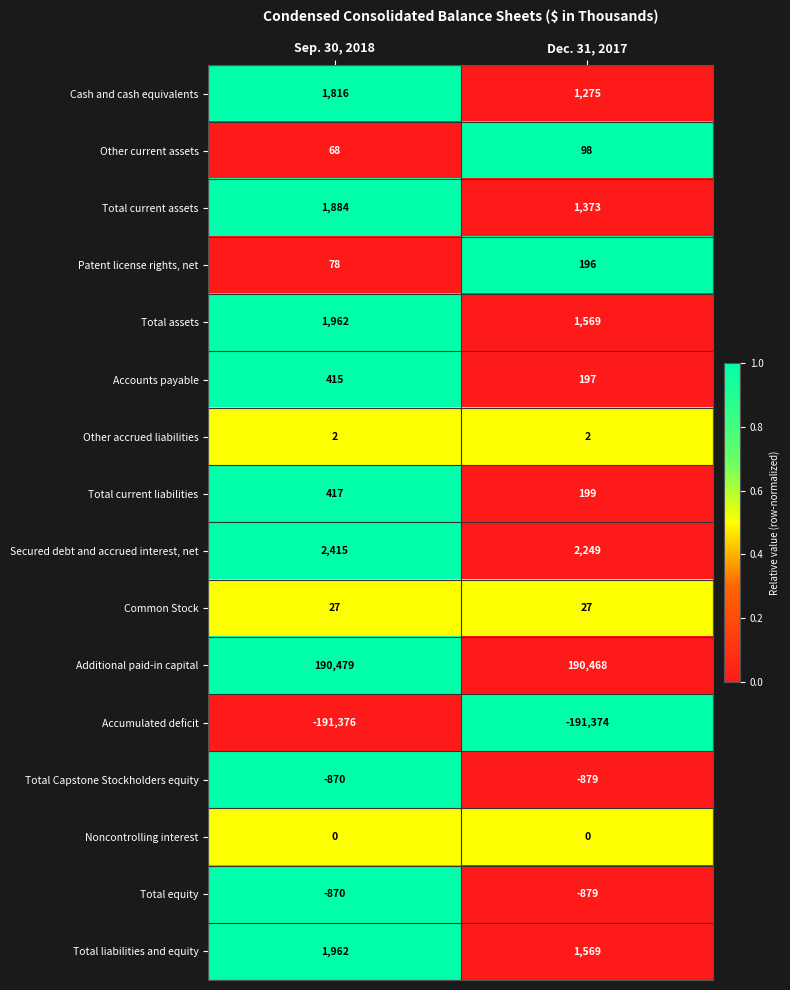

Which series changed the most between Sep. 30, 2018 and Dec. 31, 2017?

Cash and cash equivalents